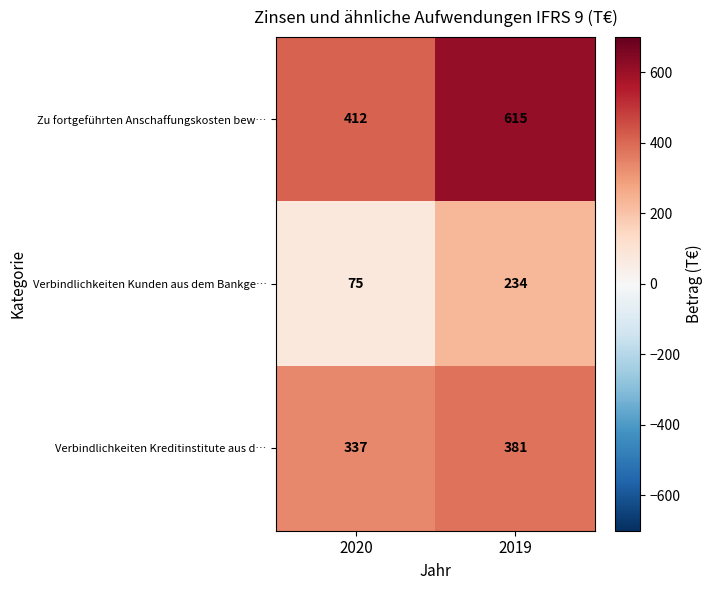

What is the sum of the Verbindlichkeiten Kreditinstitute aus d… values at 2020 and 2019?

718